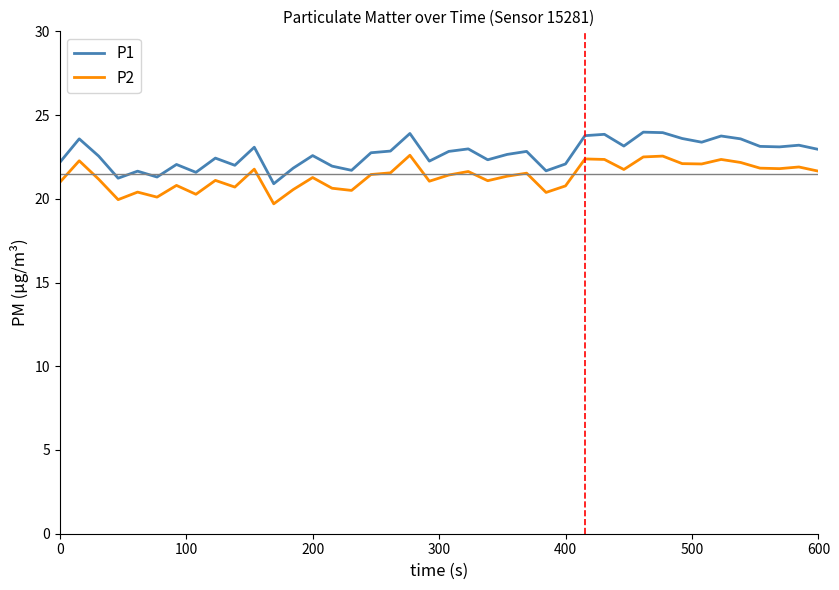

What is the average value of the P2 series?

21.4